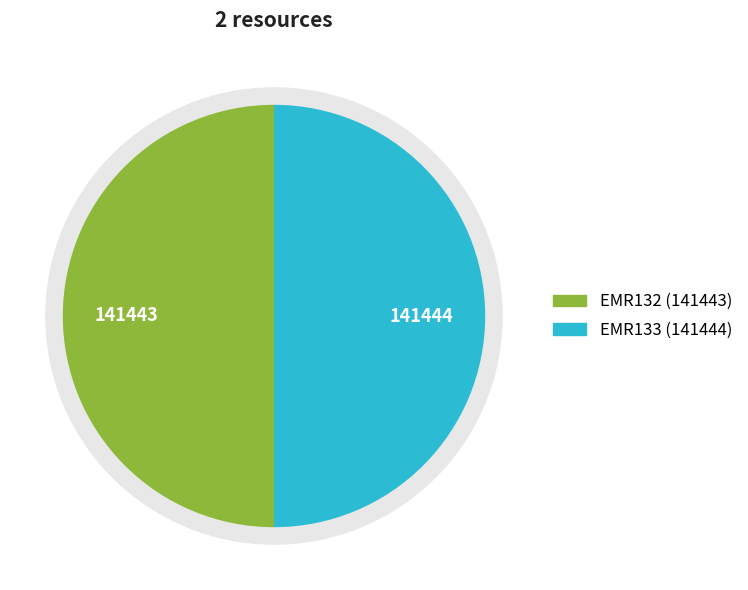

Which slice represents more than half of the pie?

EMR133